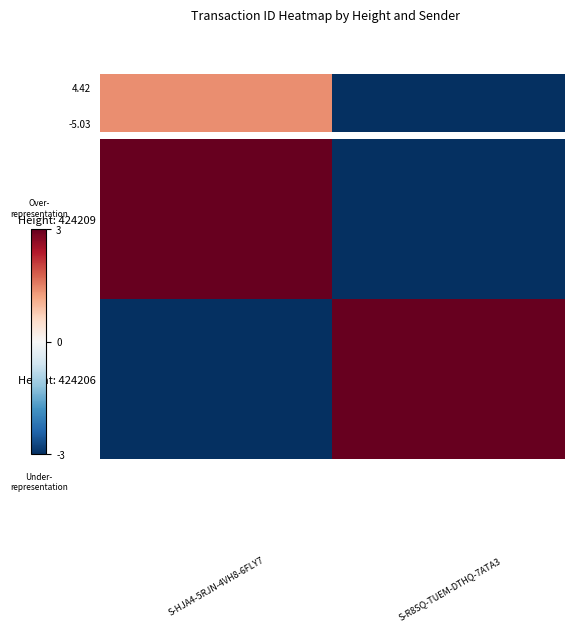

How many categories are shown in the chart?

2